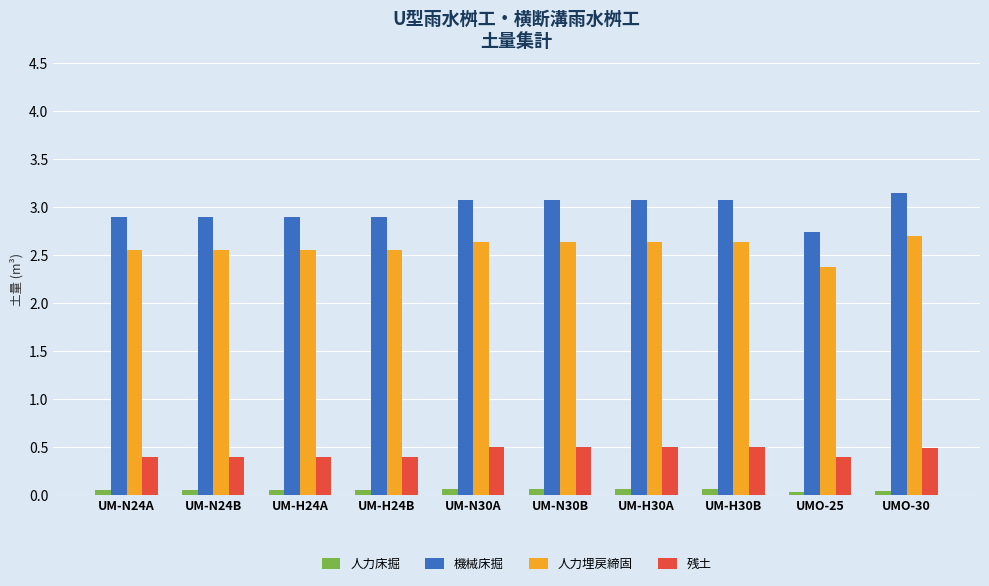

Count the 人力床掘 values in the range 0 to 1.

10